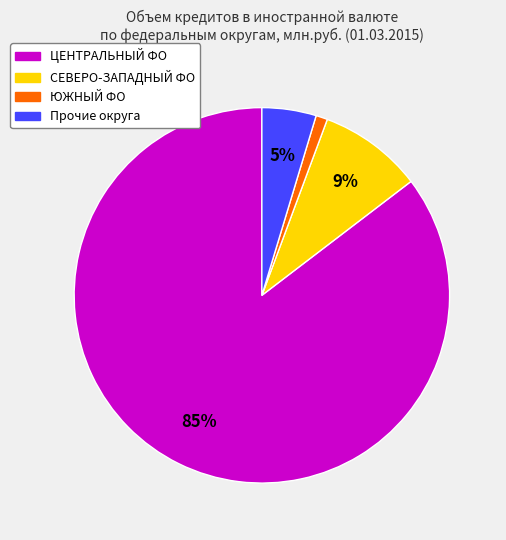

How many segments does this pie chart have?

4